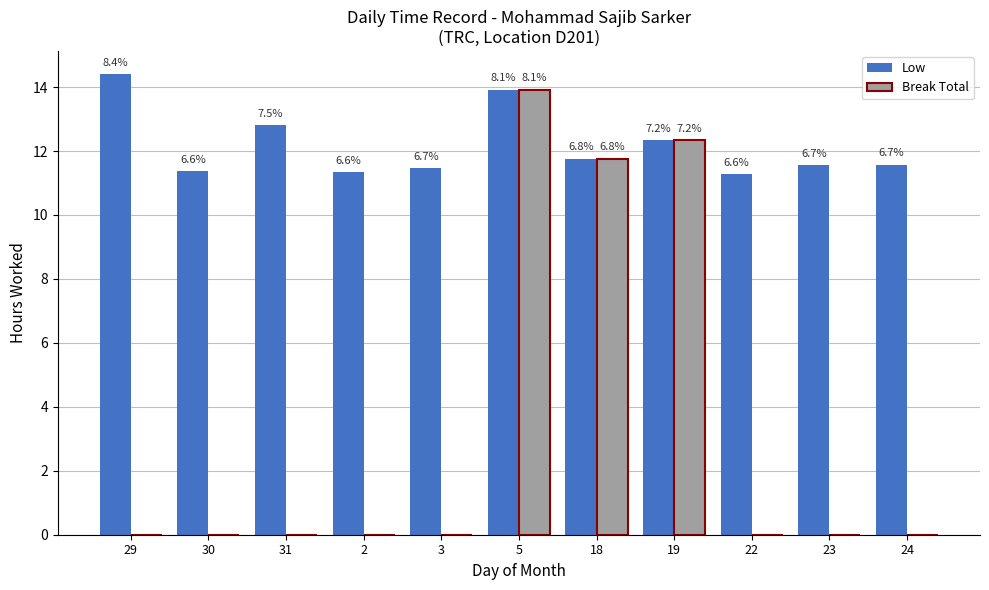

What is the label of the 4th bar from the left?

2